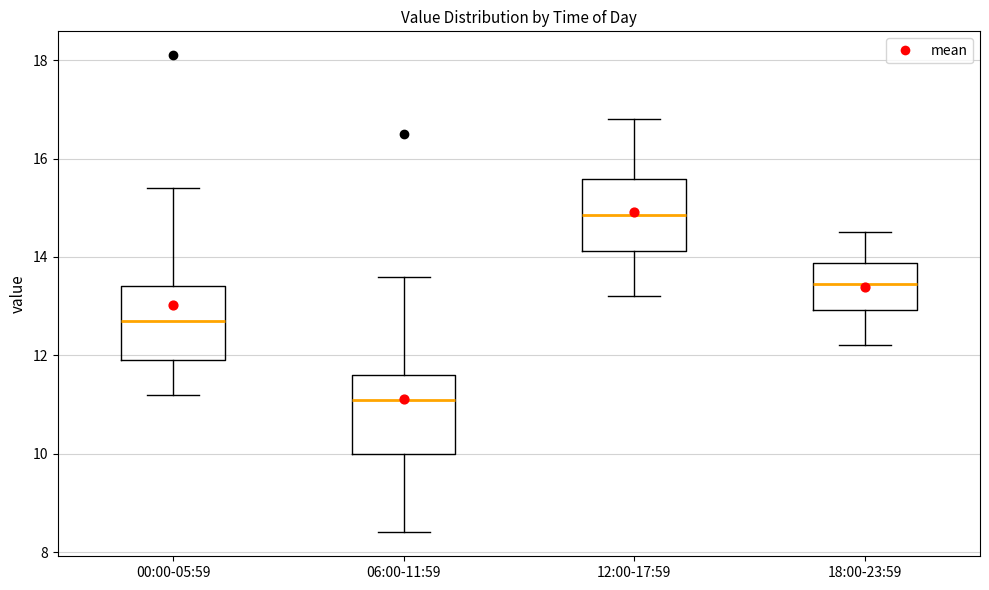

Which box's median line is the highest?

12:00-17:59